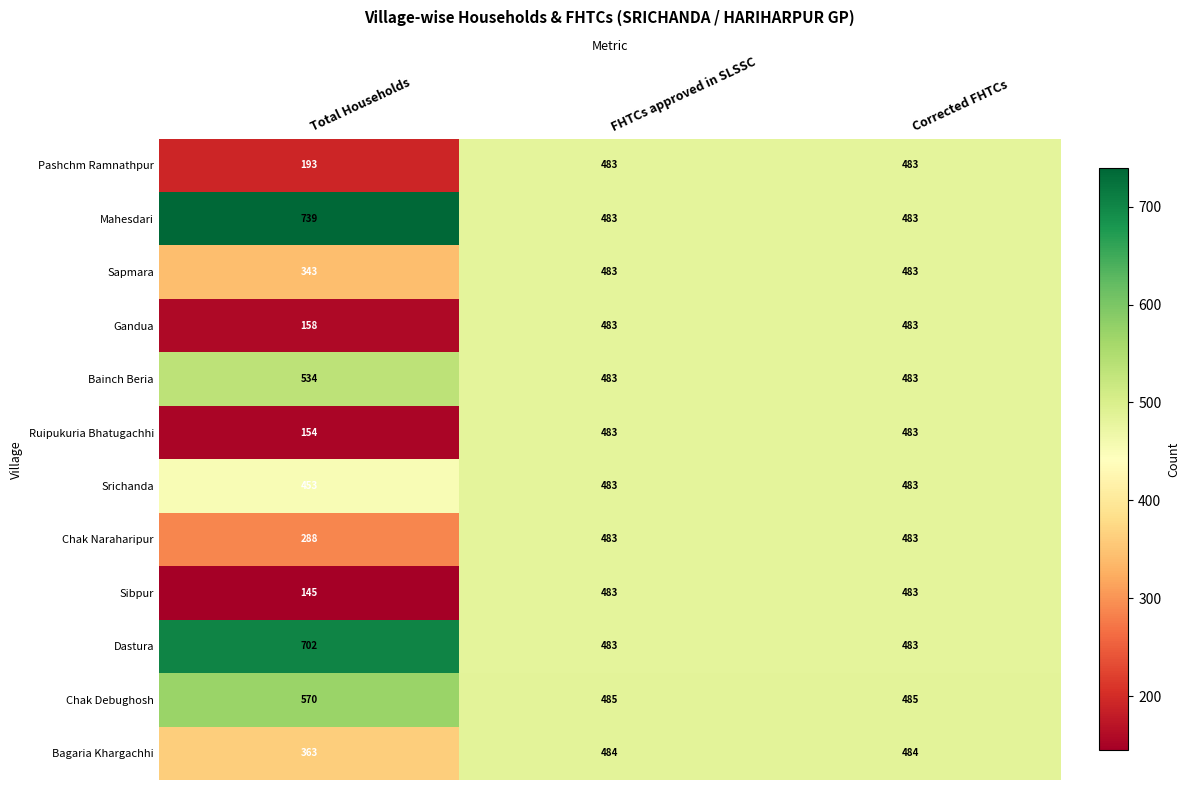

What is the difference between the highest and lowest values at Corrected FHTCs?

2